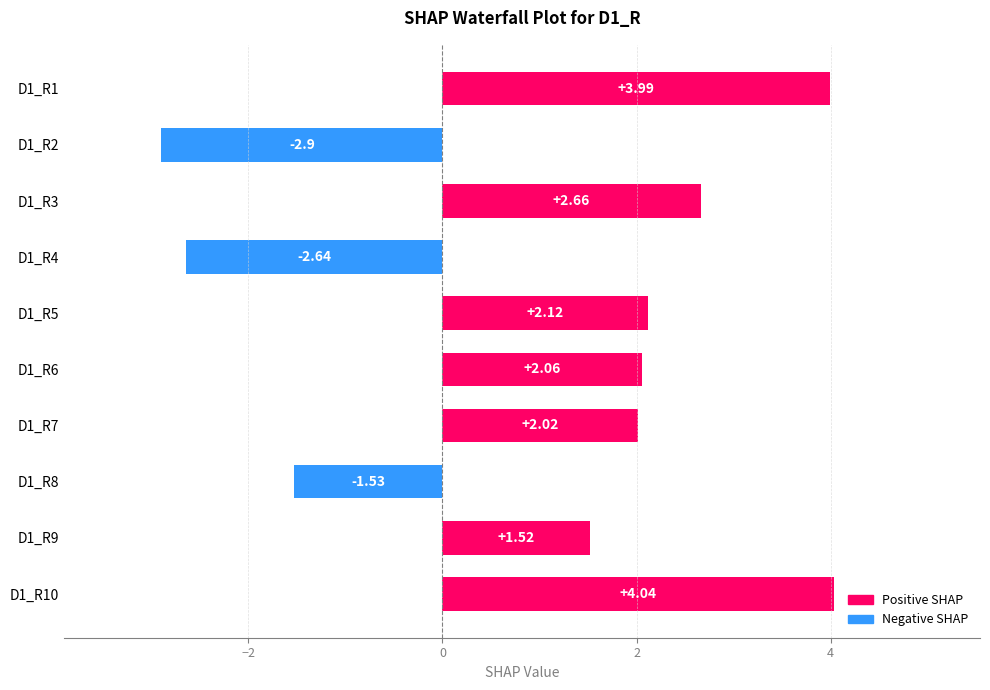

What is the change in value from D1_R5 to D1_R4?

-4.8